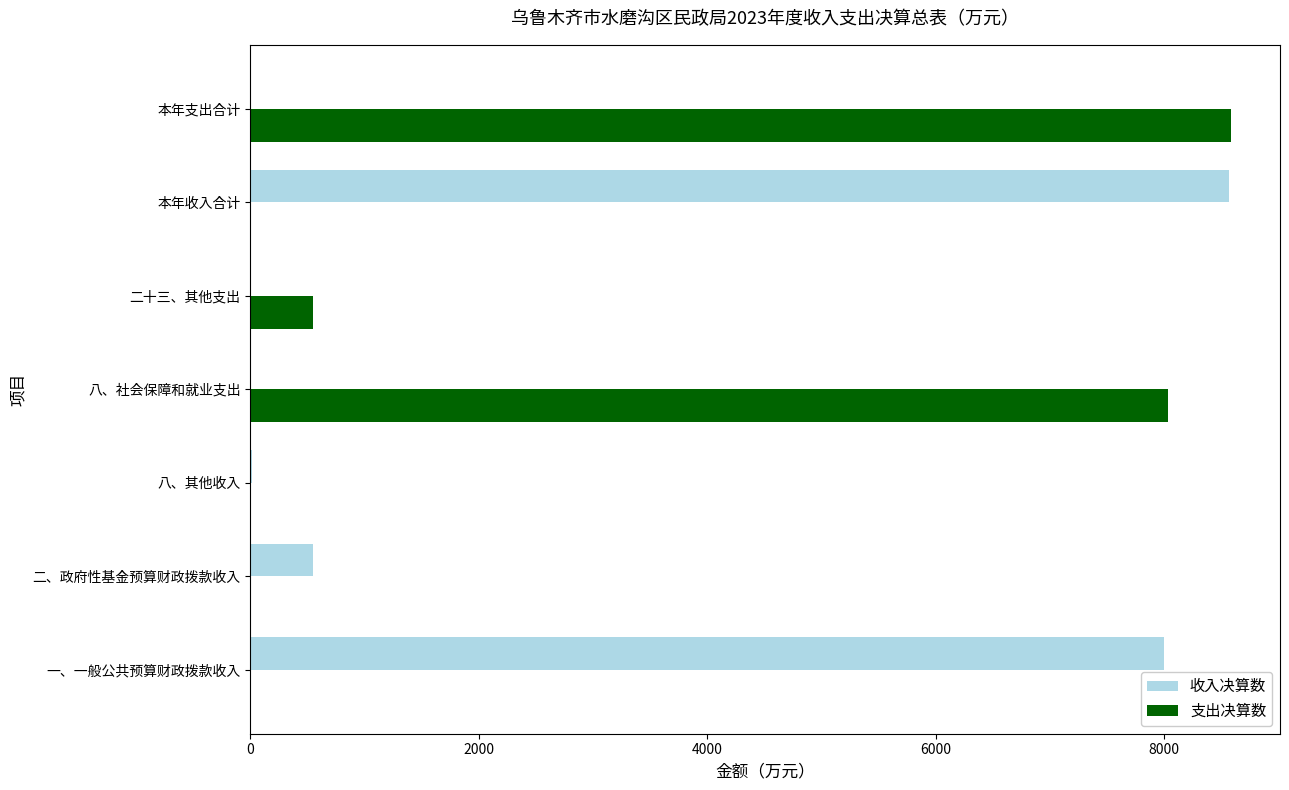

True or false: 收入决算数 has a value of 0.0 at 二十三、其他支出.

True